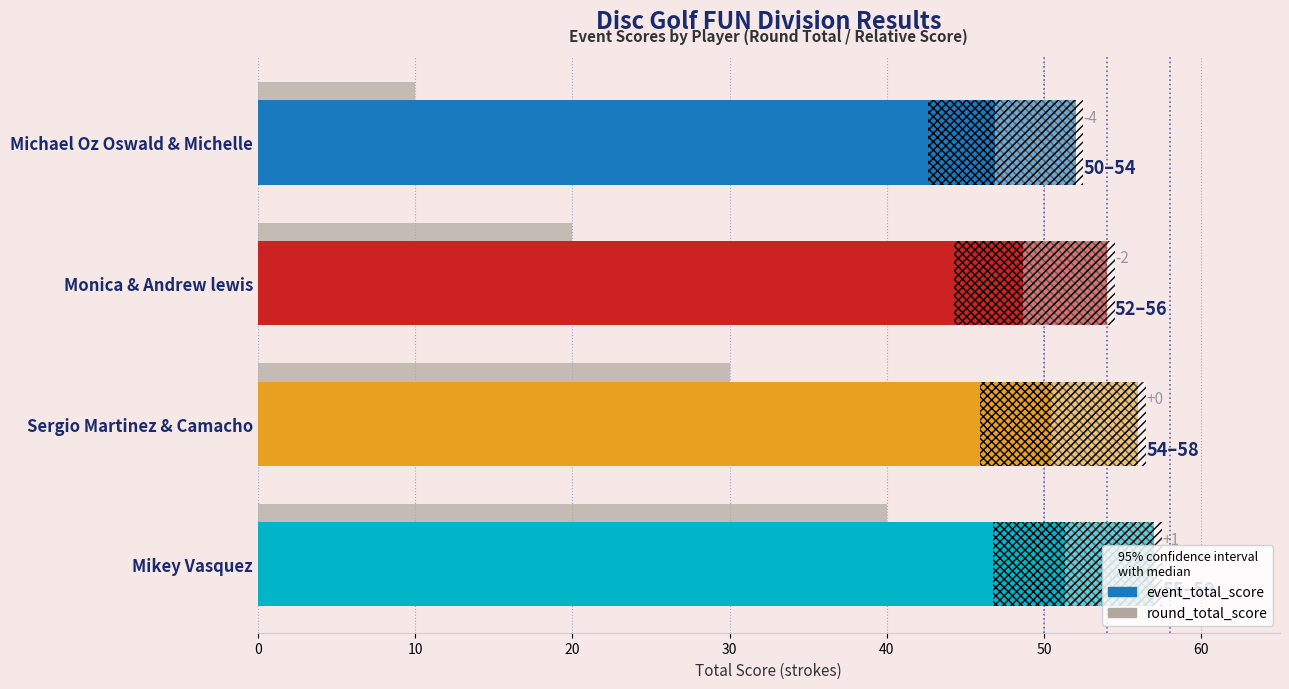

How many data points in event_total_score are less than 56?

2